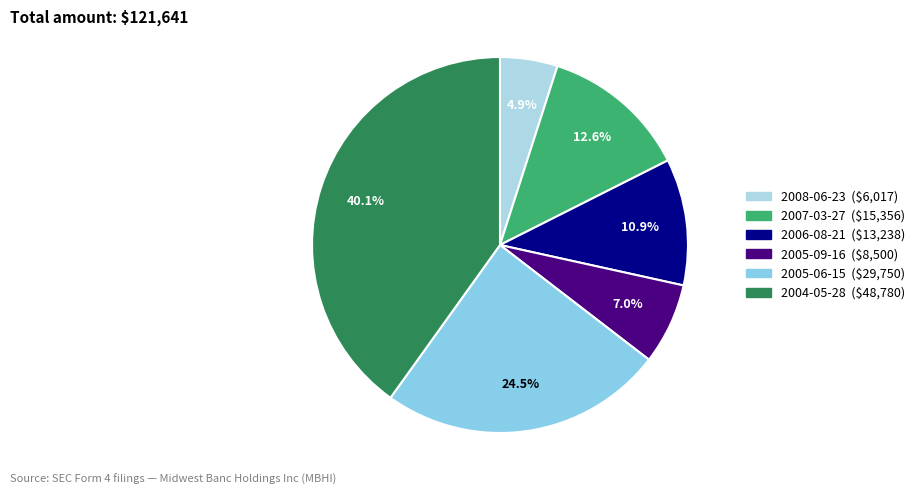

Rank the categories by value from highest to lowest.

2004-05-28, 2005-06-15, 2007-03-27, 2006-08-21, 2005-09-16, 2008-06-23